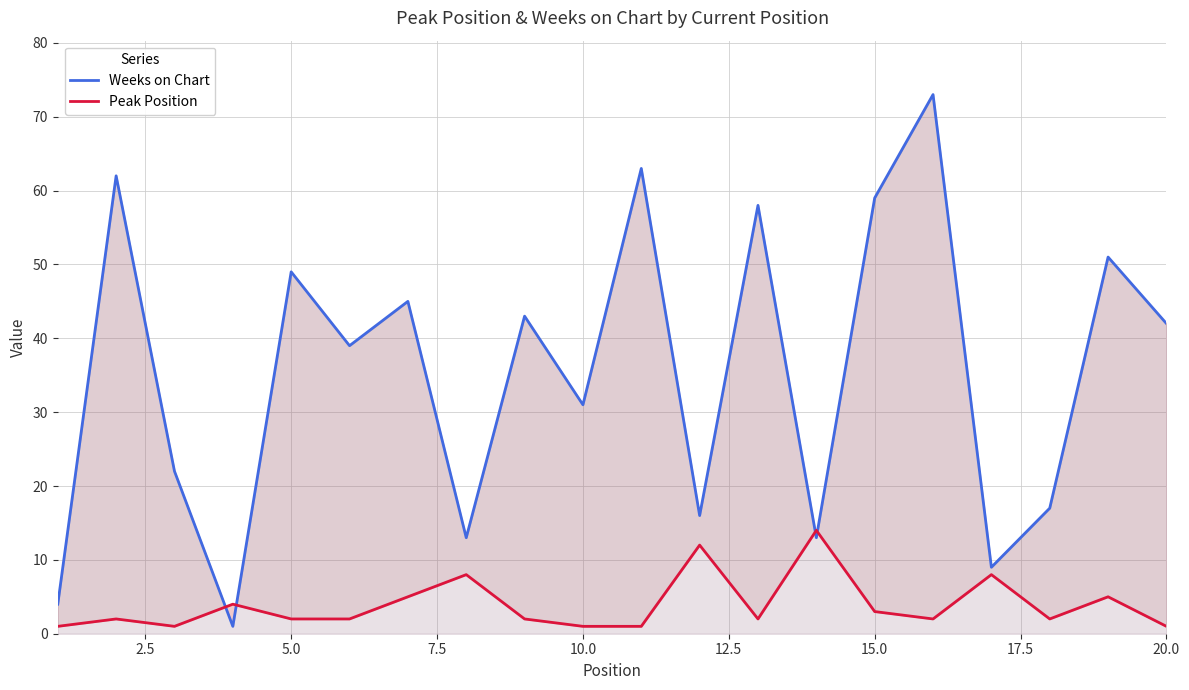

What is the highest value of the Peak Position series?

14